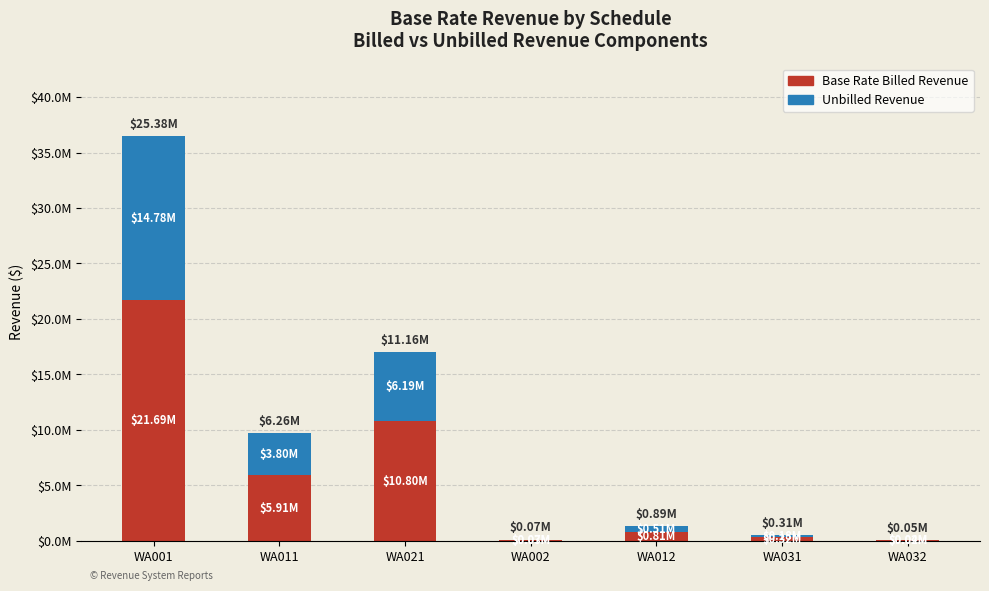

What position from the left is WA001?

1